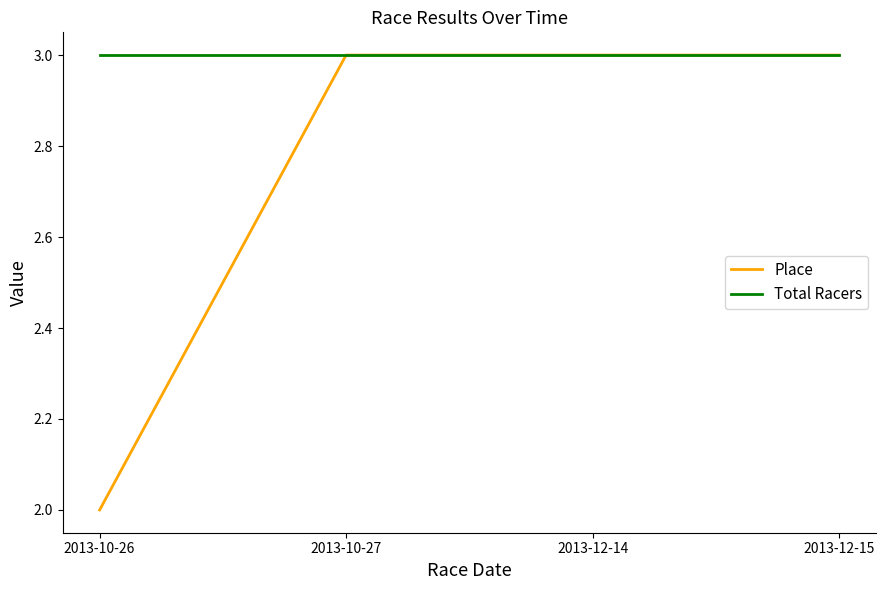

How many lines are shown in the chart?

2